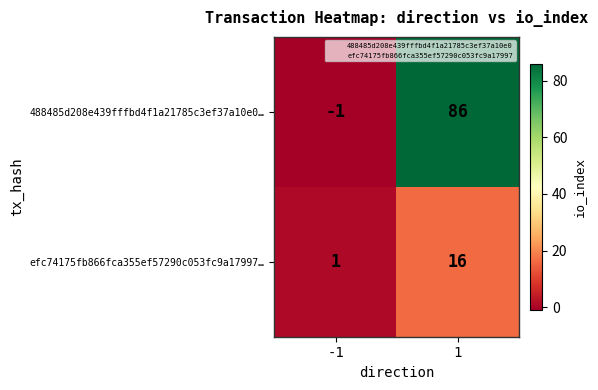

What is the maximum value shown in the chart?

86